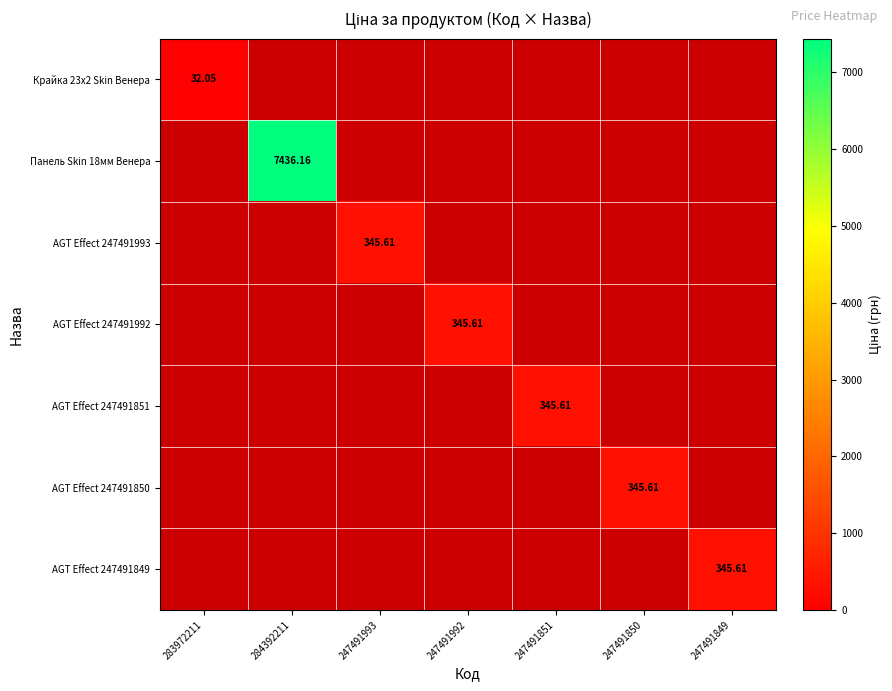

Which label corresponds to the smallest value in the chart?

283972211